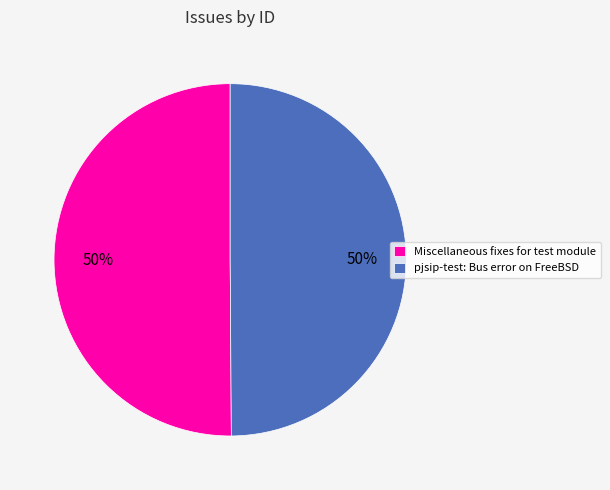

The Miscellaneous fixes for test module slice represents 58% of the pie. True or false?

False